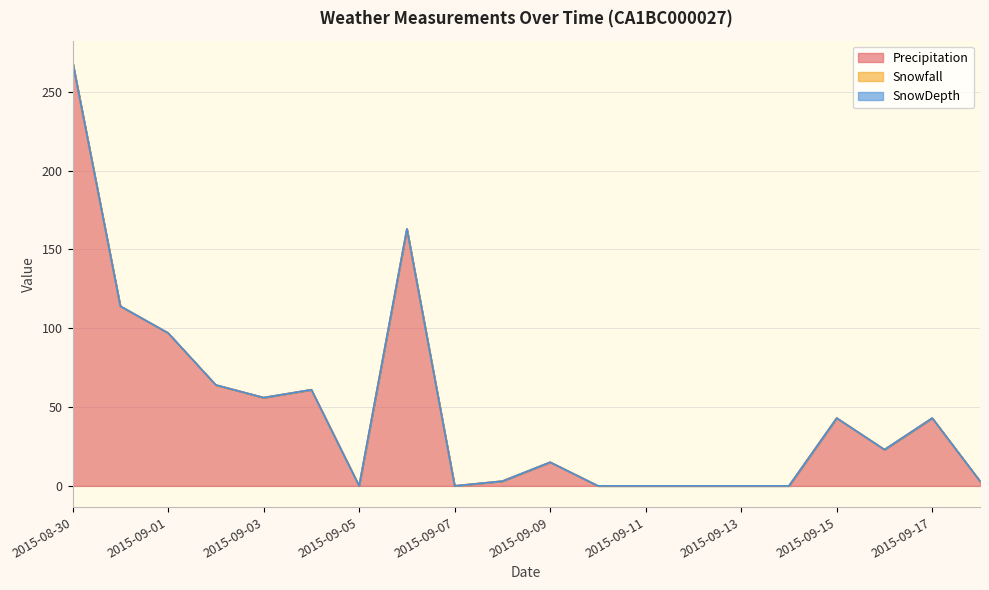

At which label is Precipitation closest to 134?

2015-08-31